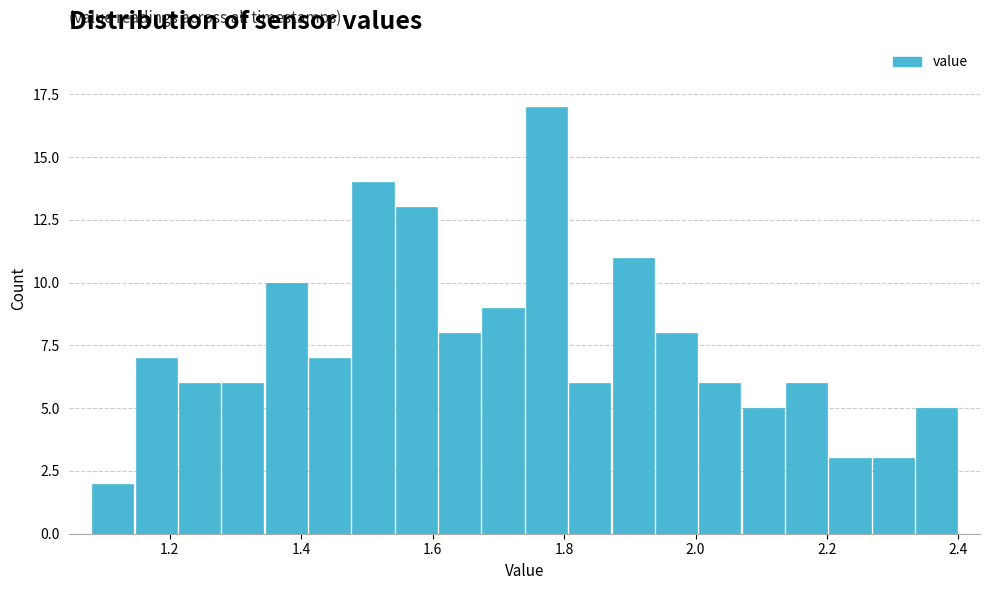

Around what value on the x-axis is the tallest bar? Give the approximate position of its centre, as read against the axis.

1.78